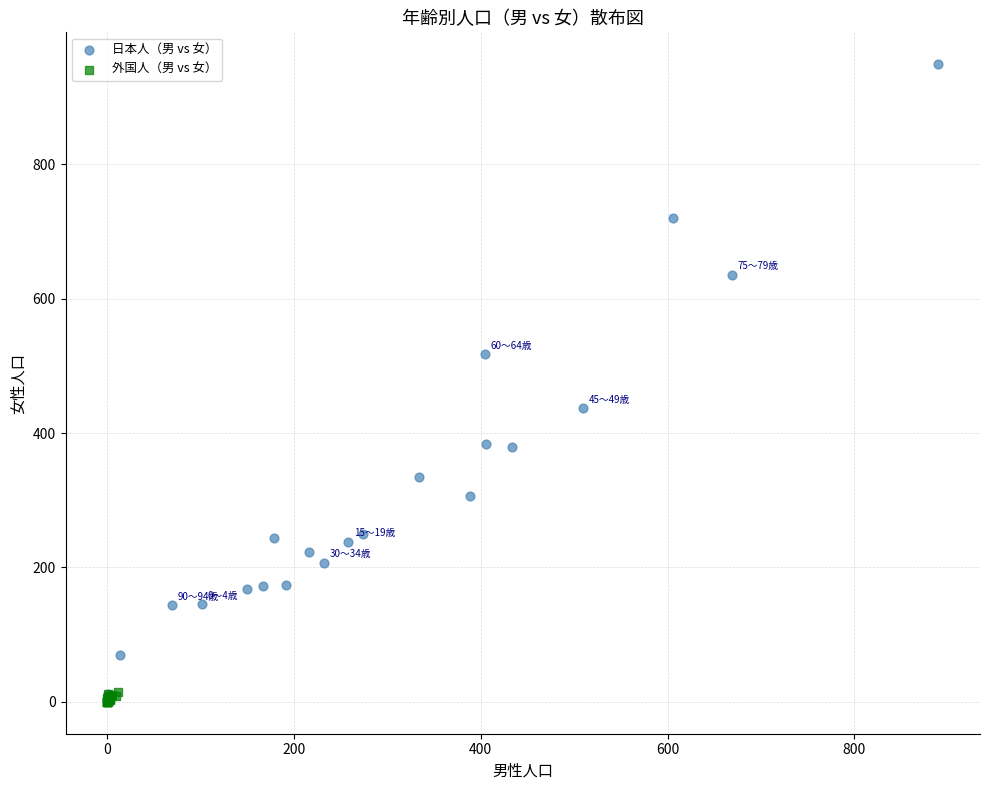

What are all the series names shown in the legend?

日本人（男 vs 女）, 外国人（男 vs 女）